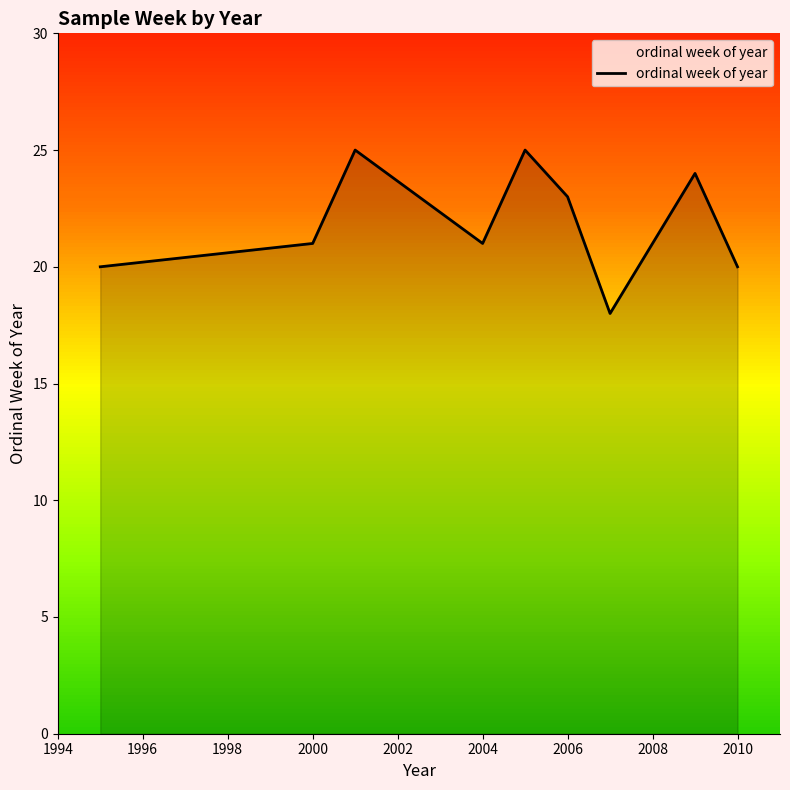

What is the maximum value shown in the chart?

25